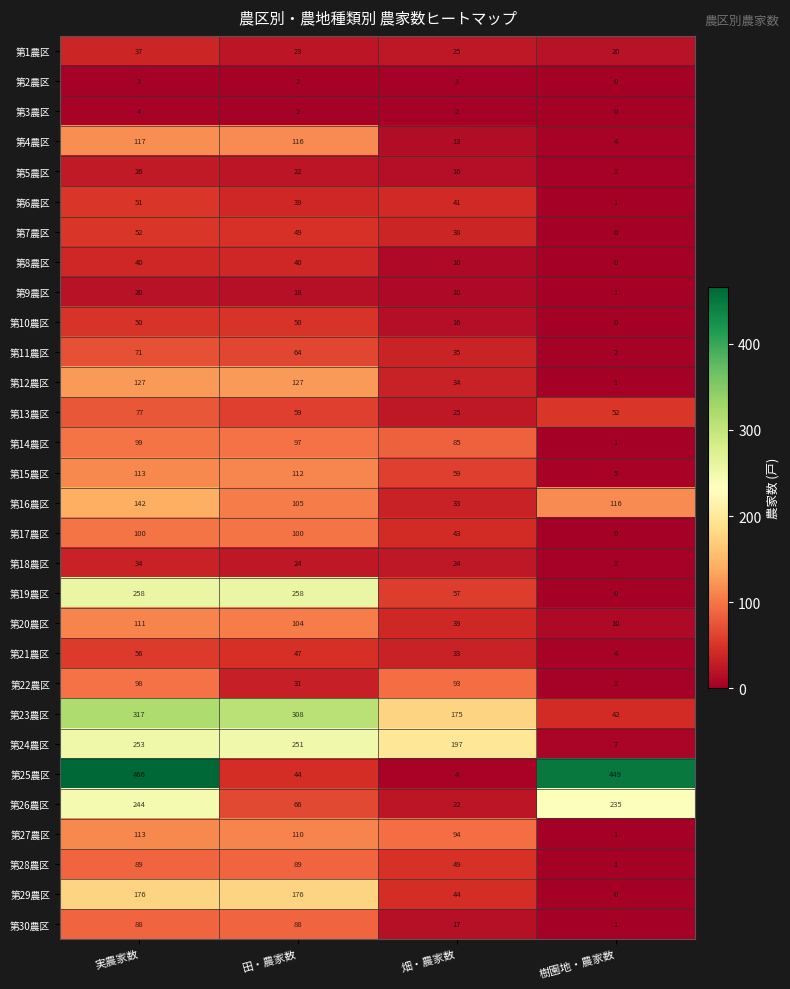

What is the average value of the 第1農区 series?

26